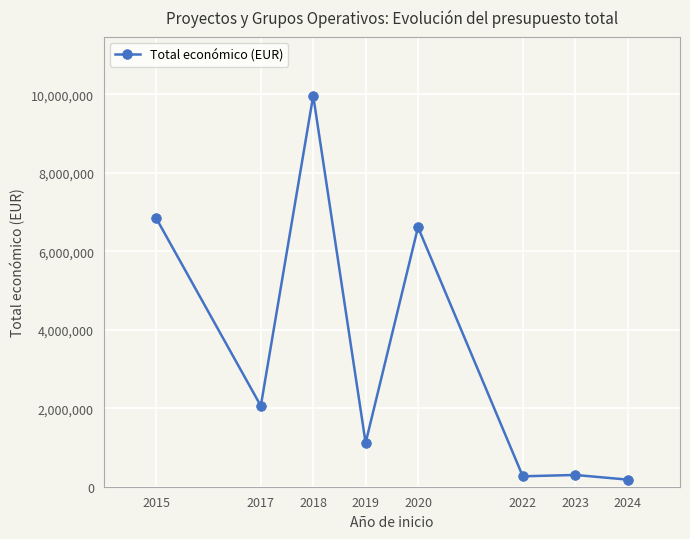

Between 2023 and 2018, which is larger?

2018